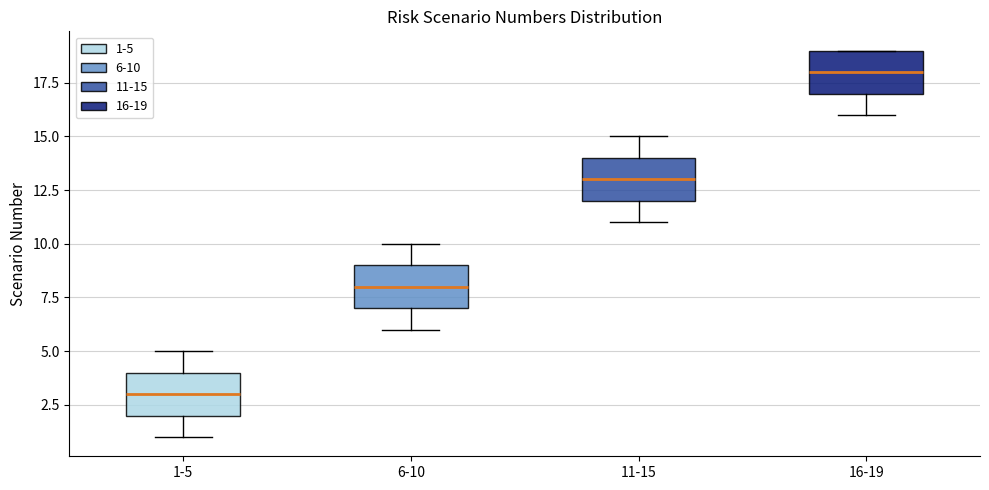

Reading left to right, read every box against the y-axis: the position of its median line, the range the box covers, and the ends of its whiskers. The values are not printed on the chart, so give them approximately, as read against the axis.

1-5: median 3, box 2 to 4, whiskers 1 to 5
6-10: median 8, box 7 to 9, whiskers 6 to 10
11-15: median 13, box 12 to 14, whiskers 11 to 15
16-19: median 18, box 17 to 19, whiskers 16 to 19